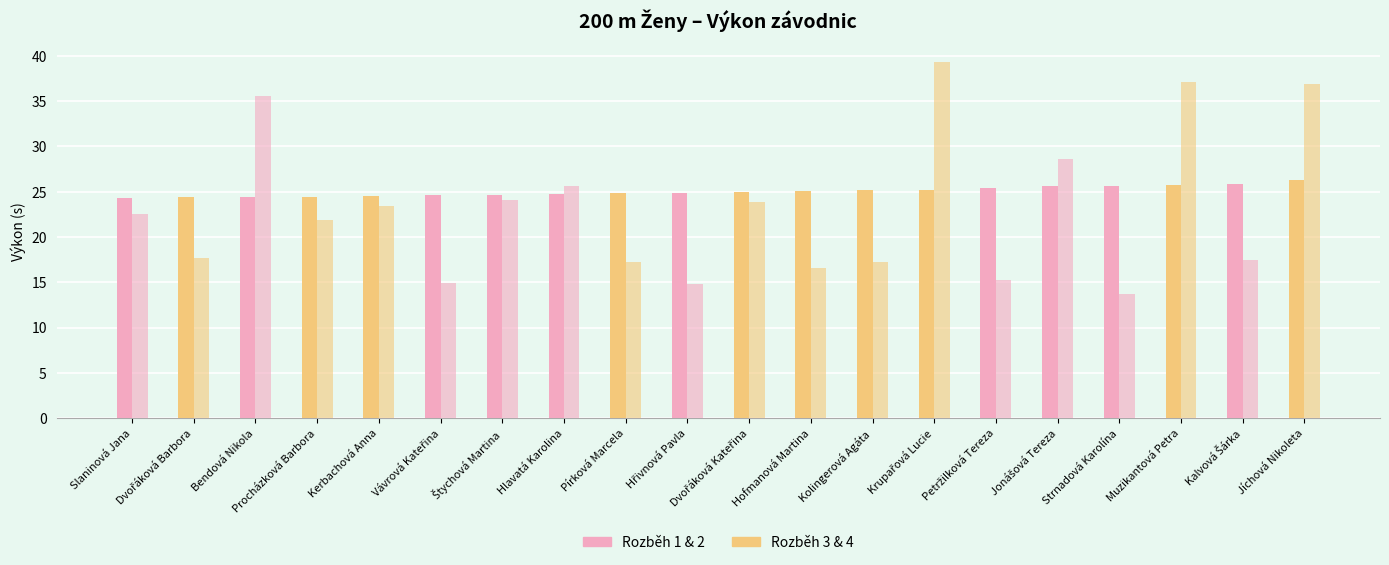

What is the label of the 9th bar from the left?

Pírková Marcela